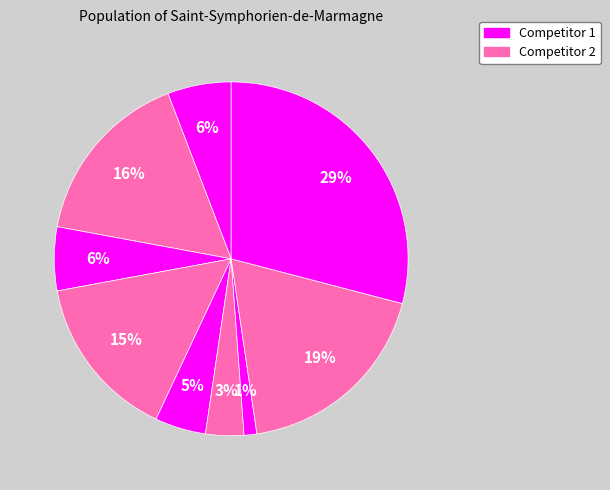

How many slices are in this pie chart?

9